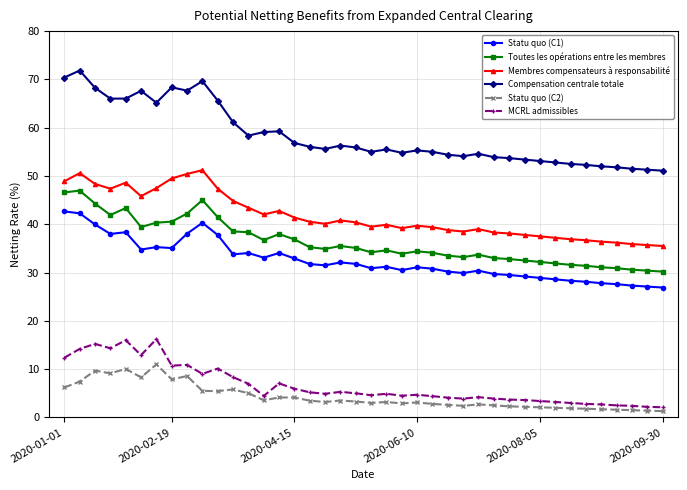

What is the sum of all MCRL admissibles values?

266.0